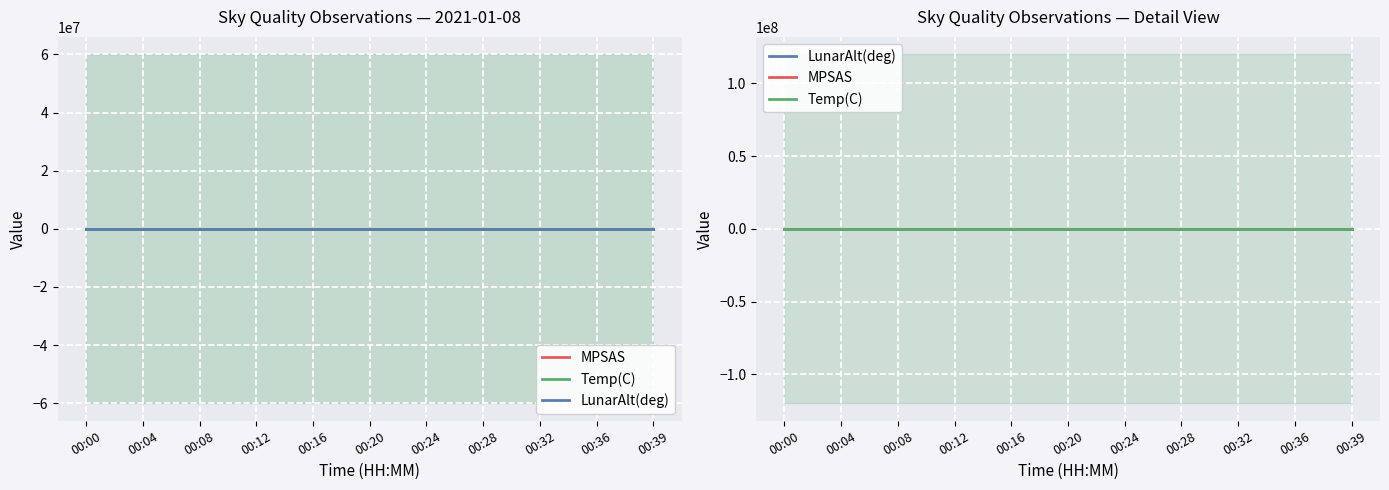

Reading left to right, extract all data points from this chart.

MPSAS: 00:00=0.6	00:04=0.6	00:08=0.6	00:12=0.7	00:16=0.7	00:20=0.7	00:24=0.8	00:28=0.8	00:32=0.9	00:36=0.9	00:39=1.0
Temp(C): 00:00=0.6	00:04=0.6	00:08=0.6	00:12=0.6	00:16=0.6	00:20=0.6	00:24=0.6	00:28=0.6	00:32=0.6	00:36=0.6	00:39=0.6
LunarAlt(deg): 00:00=0.6	00:04=0.6	00:08=0.6	00:12=0.7	00:16=0.7	00:20=0.7	00:24=0.8	00:28=0.8	00:32=0.9	00:36=0.9	00:39=1.0